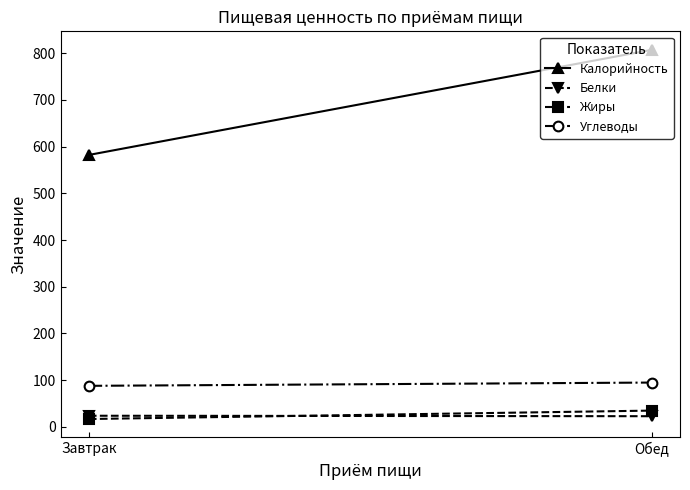

What is the approximate value of Калорийность at Завтрак, to the nearest 5?

580